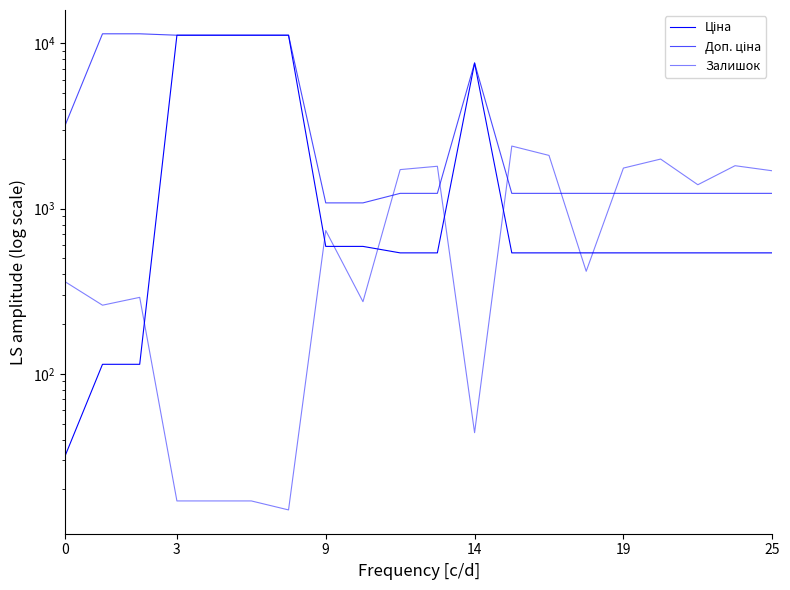

True or false: Залишок has a value of 1816.0 at 18.

True